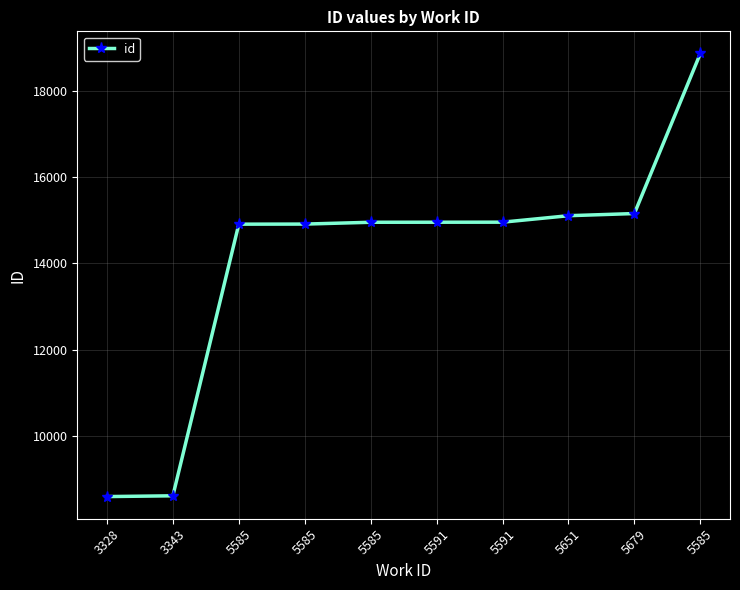

What is the value of the 9th point from the left?

15153